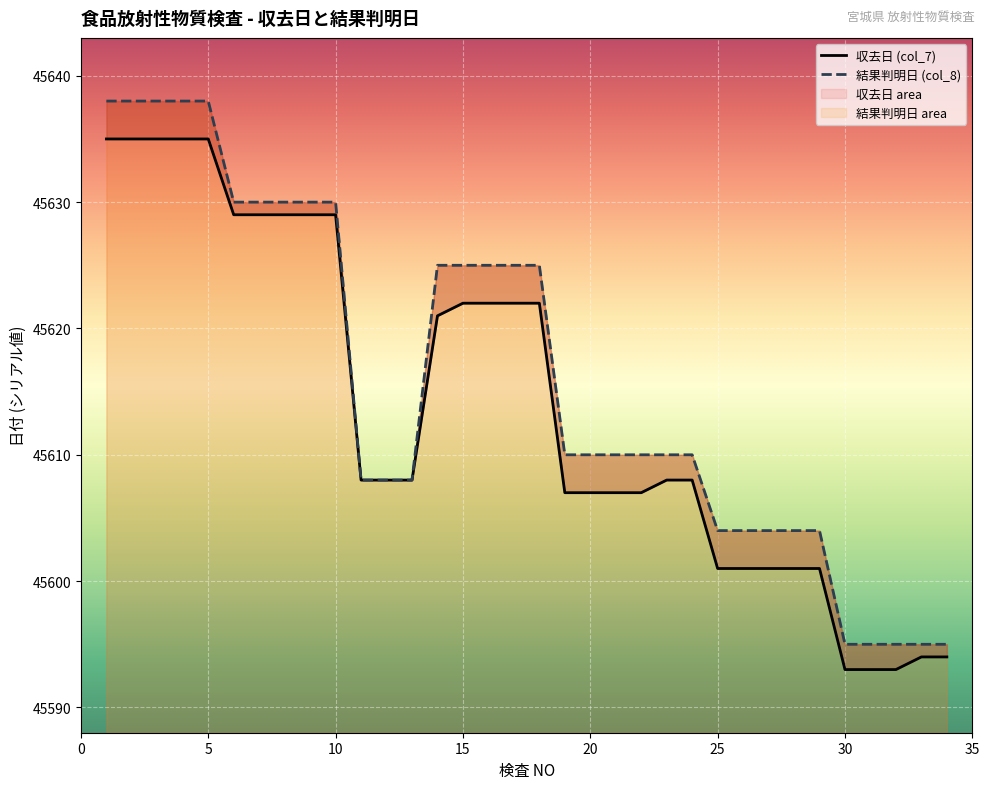

Reading right to left, what are all the values shown in this chart?

収去日 (col_7): 45594	45594	45593	45593	45593	45601	45601	45601	45601	45601	45608	45608	45607	45607	45607	45607	45622	45622	45622	45622	45621	45608	45608	45608	45629	45629	45629	45629	45629	45635	45635	45635	45635	45635
結果判明日 (col_8): 45595	45595	45595	45595	45595	45604	45604	45604	45604	45604	45610	45610	45610	45610	45610	45610	45625	45625	45625	45625	45625	45608	45608	45608	45630	45630	45630	45630	45630	45638	45638	45638	45638	45638